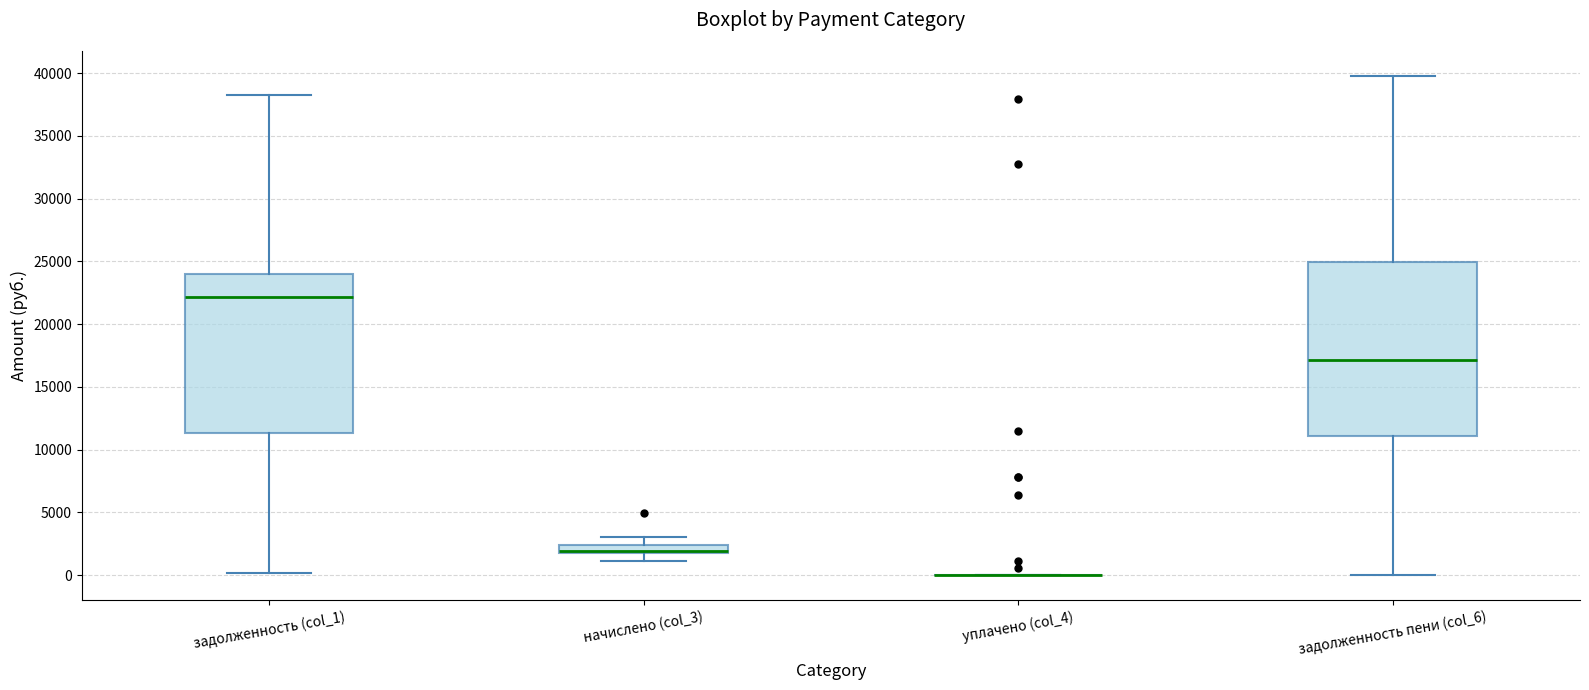

Which box is the tallest, from its lower edge to its upper edge?

задолженность пени (col_6)